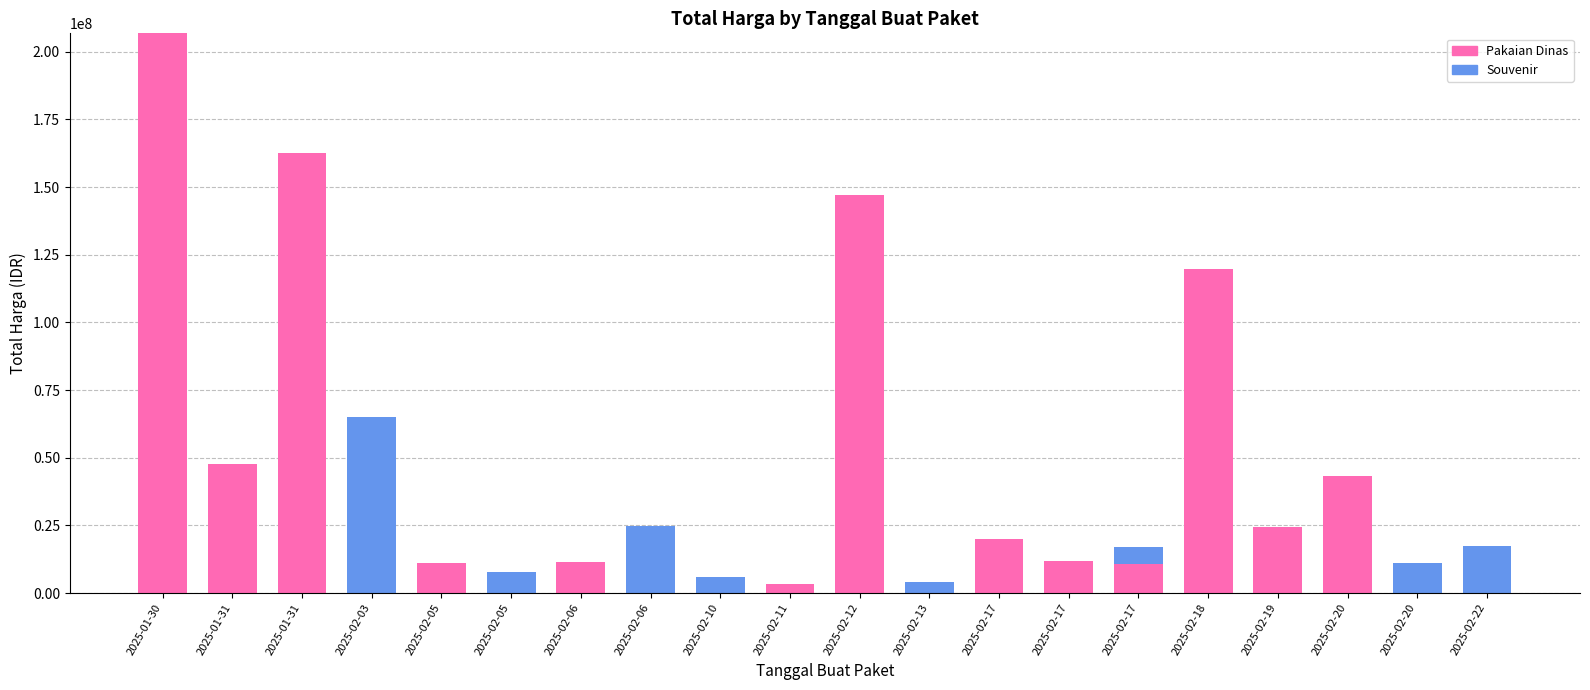

Which has a higher value, 2025-02-05 or 2025-01-31?

2025-01-31